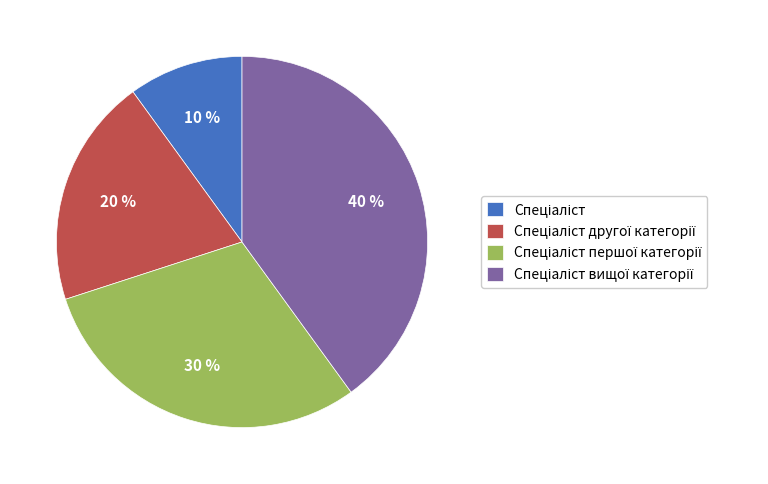

Is there a majority slice in this chart?

No